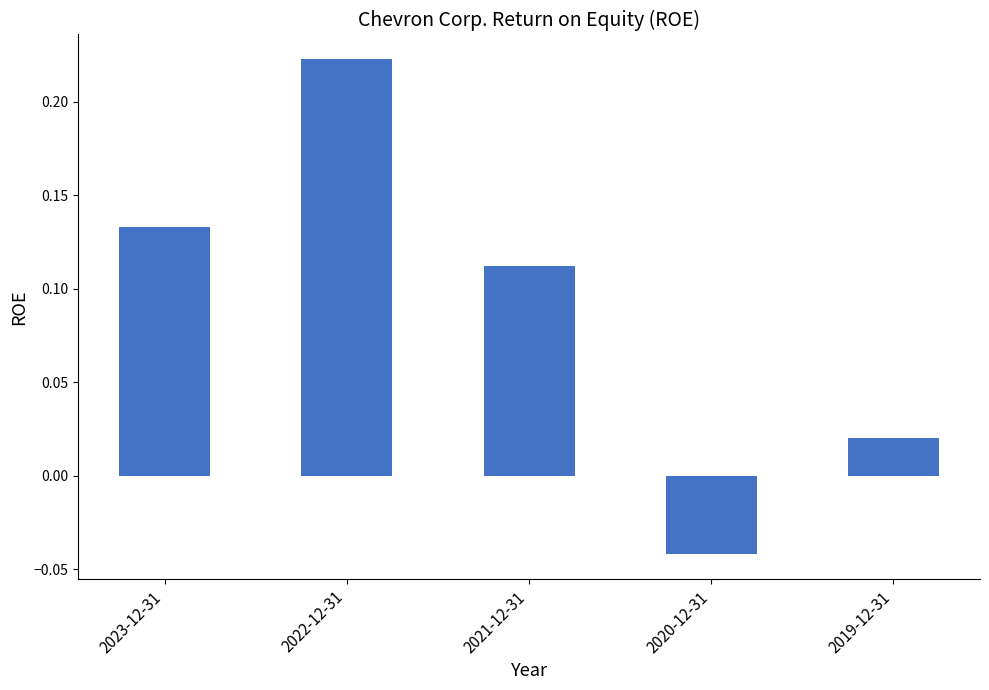

At which label does the data first exceed 0?

2023-12-31